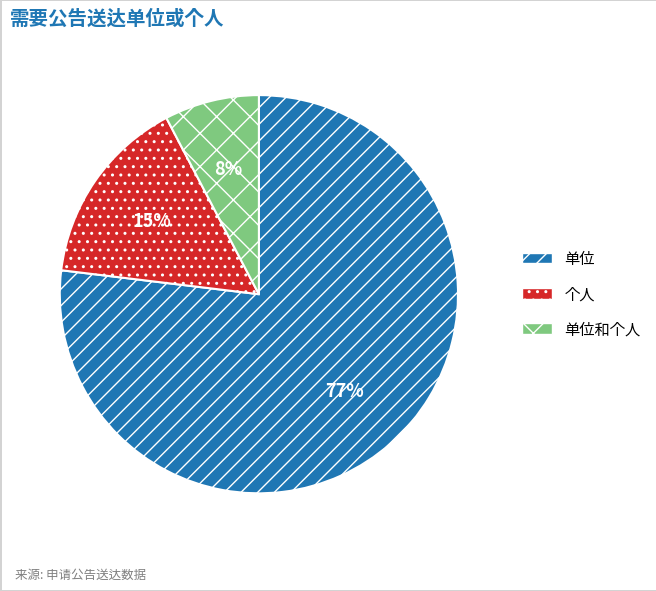

Which slice represents more than half of the pie?

单位